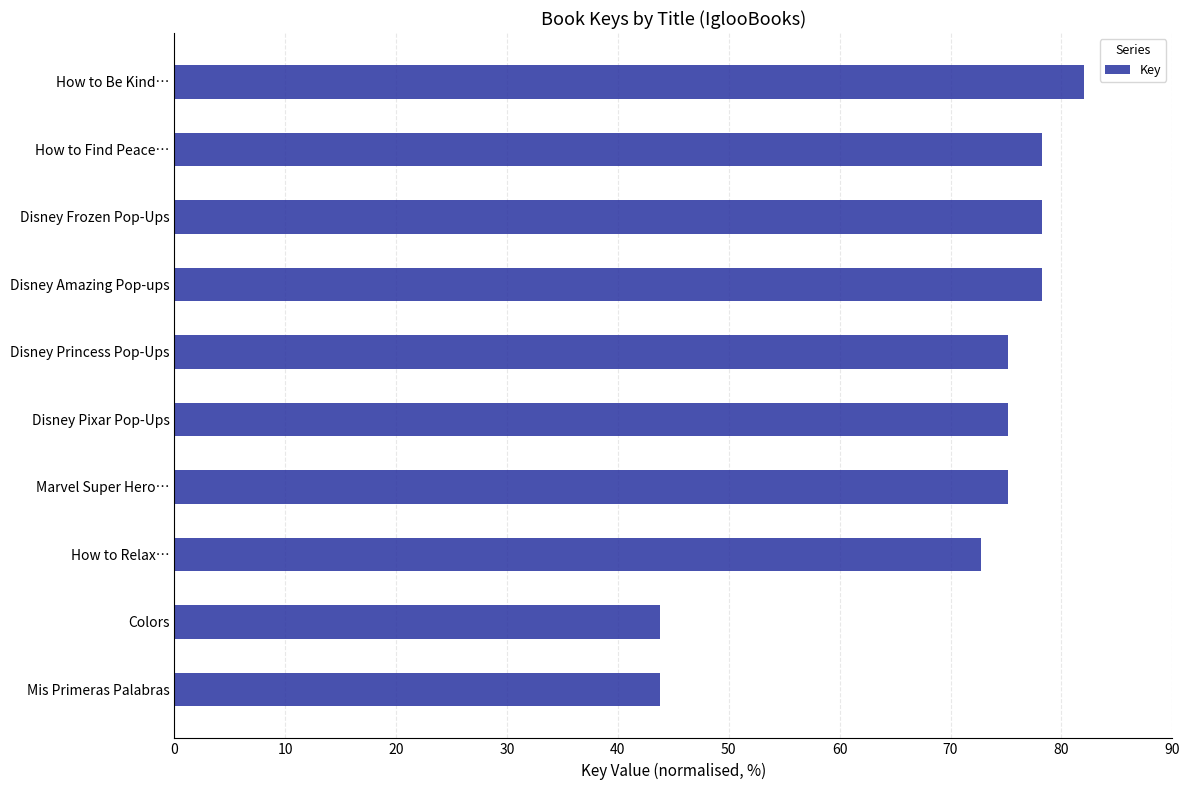

Which category has the highest value across all series?

How to Be Kind…